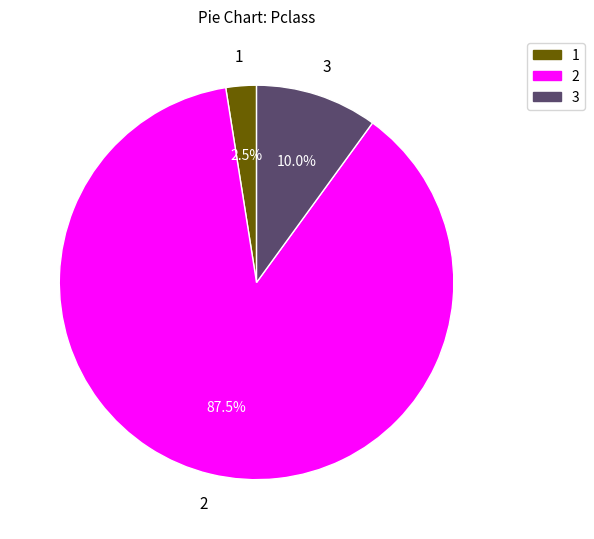

Is there a majority slice in this chart?

Yes